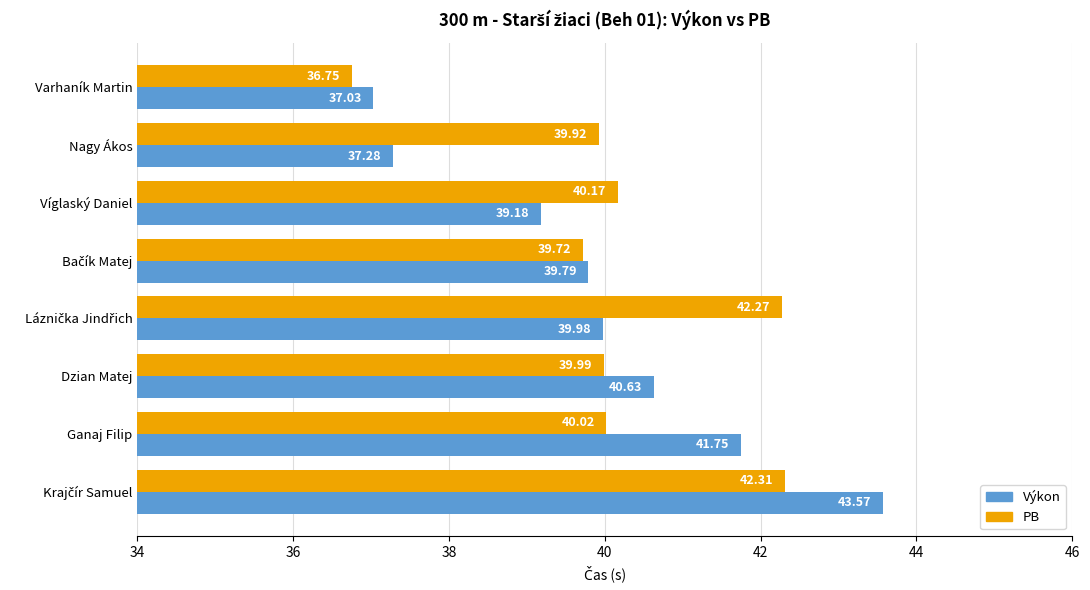

Which series has the largest range (max minus min)?

Výkon